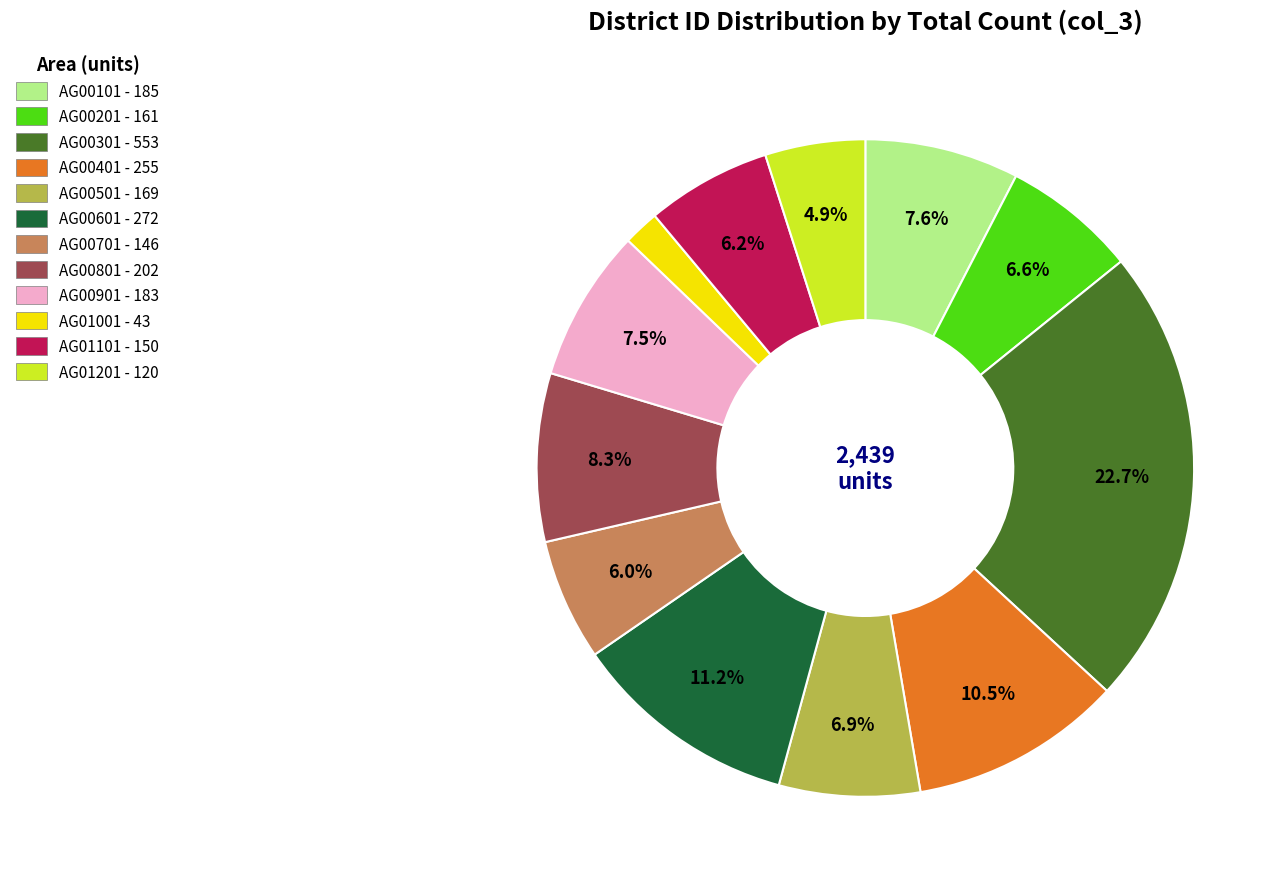

Which category has the biggest portion of the pie?

AG00301